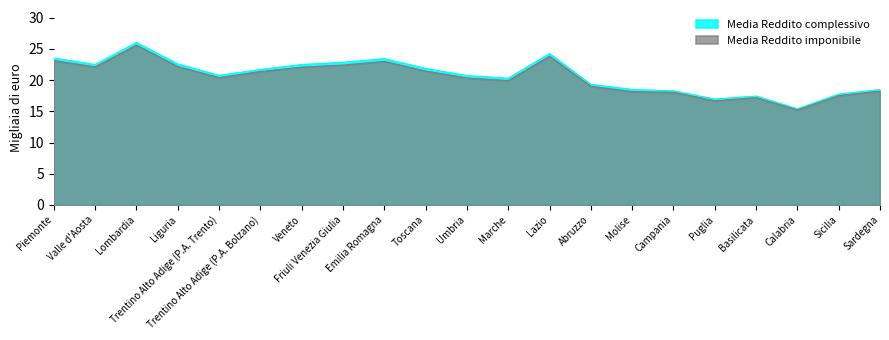

List the series in order of their peak value, highest first.

Media Reddito complessivo, Media Reddito imponibile